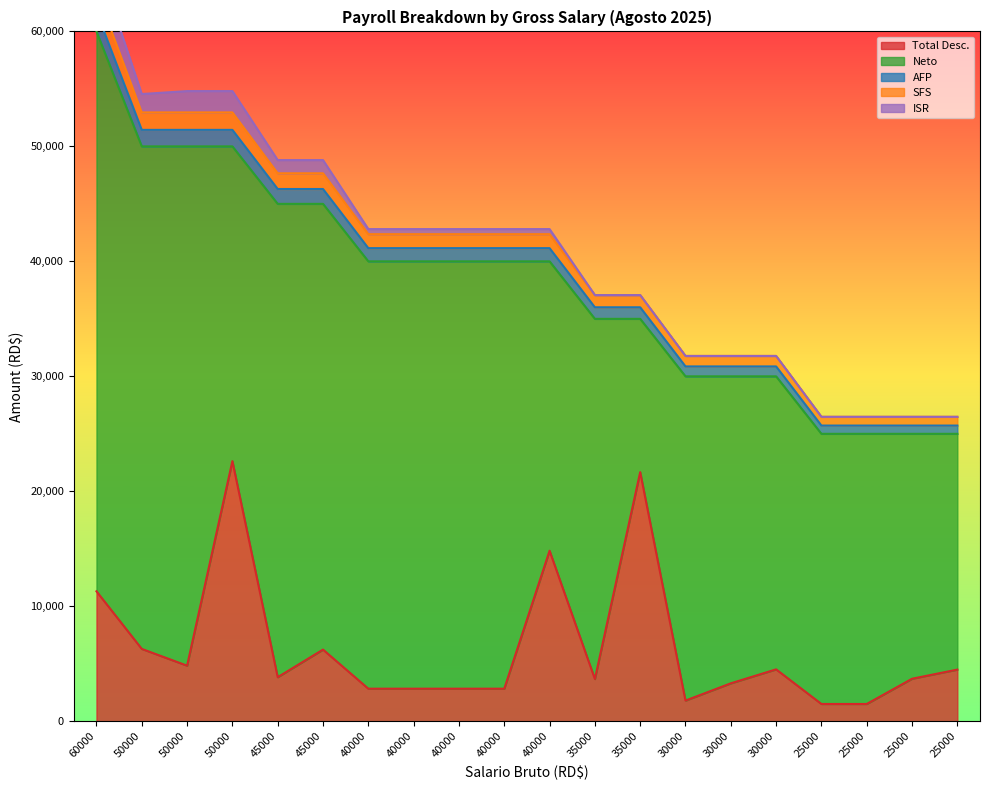

What is the minimum value shown in the chart?

1502.5